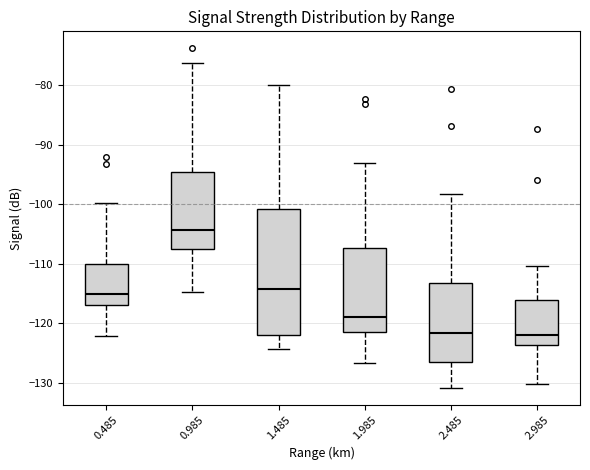

Which box is the tallest, from its lower edge to its upper edge?

1.485